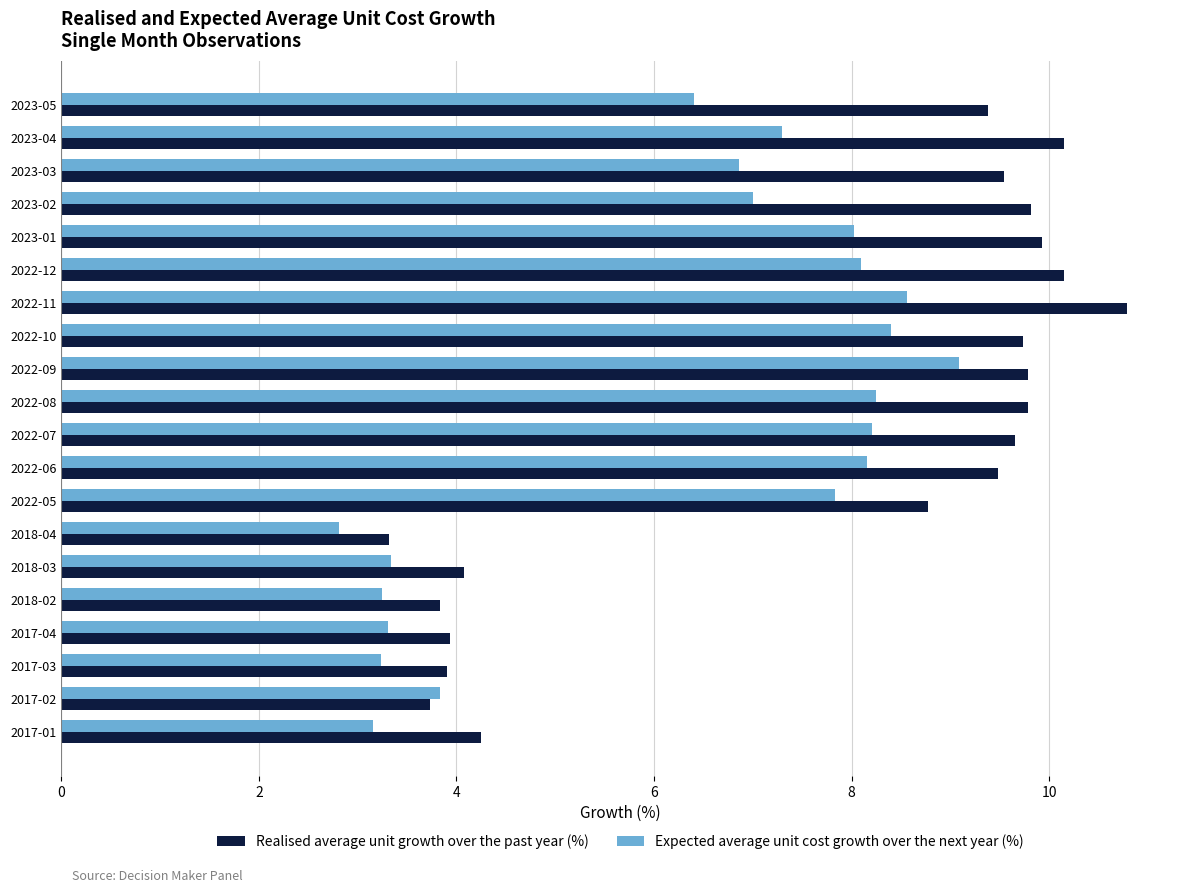

Which series has the largest total across all categories?

Realised average unit growth over the past year (%)